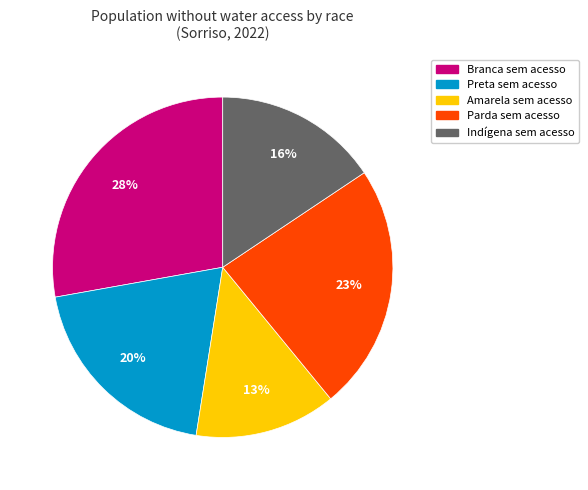

How many slices are in this pie chart?

5